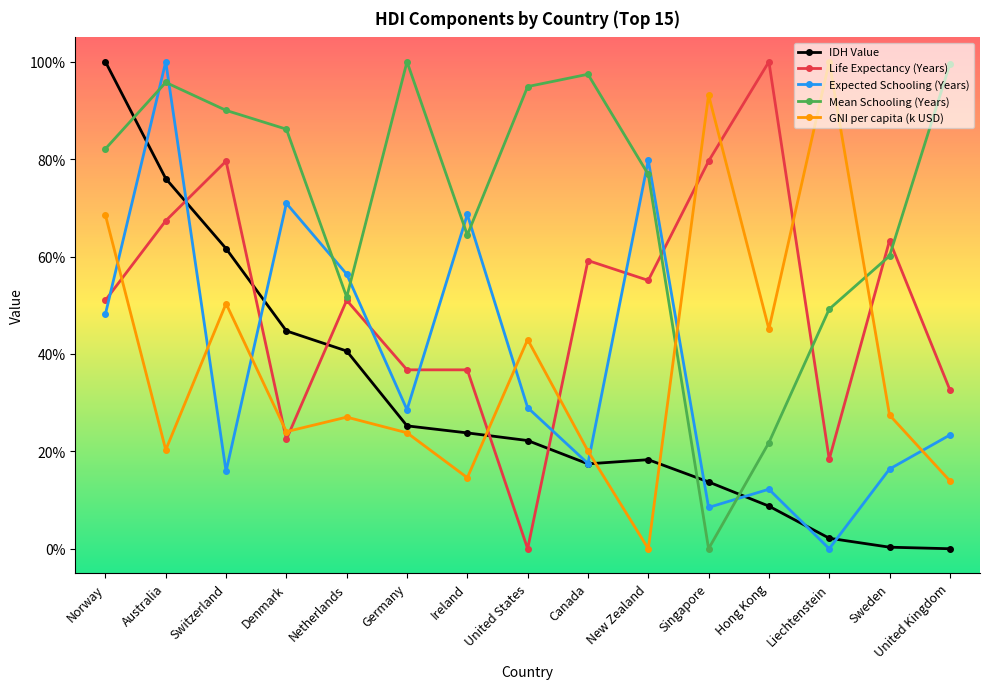

Between which two adjacent categories do Life Expectancy (Years) and Mean Schooling (Years) first intersect?

New Zealand and Singapore